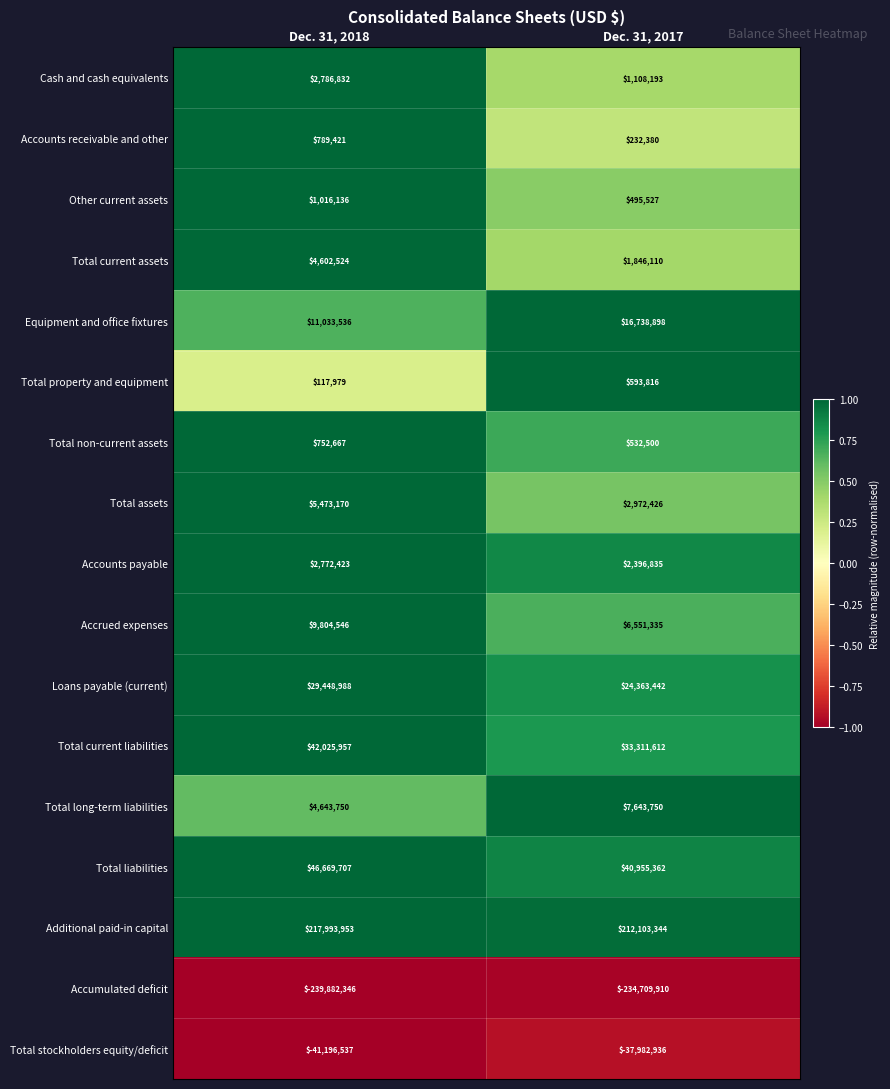

What is the sum of the Total current liabilities values at Dec. 31, 2018 and Dec. 31, 2017?

75337569